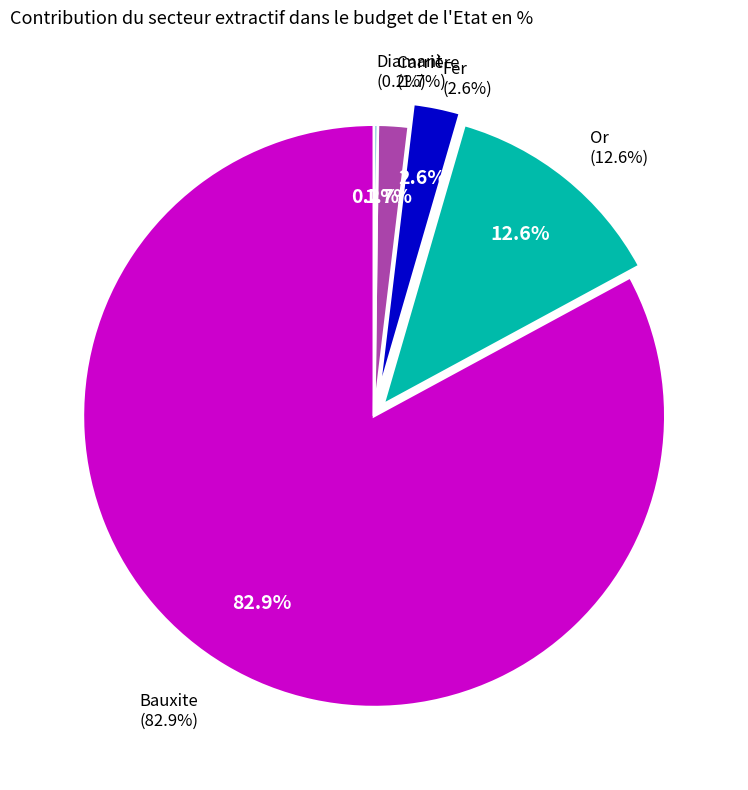

What is the smallest slice in the pie chart?

Diamant